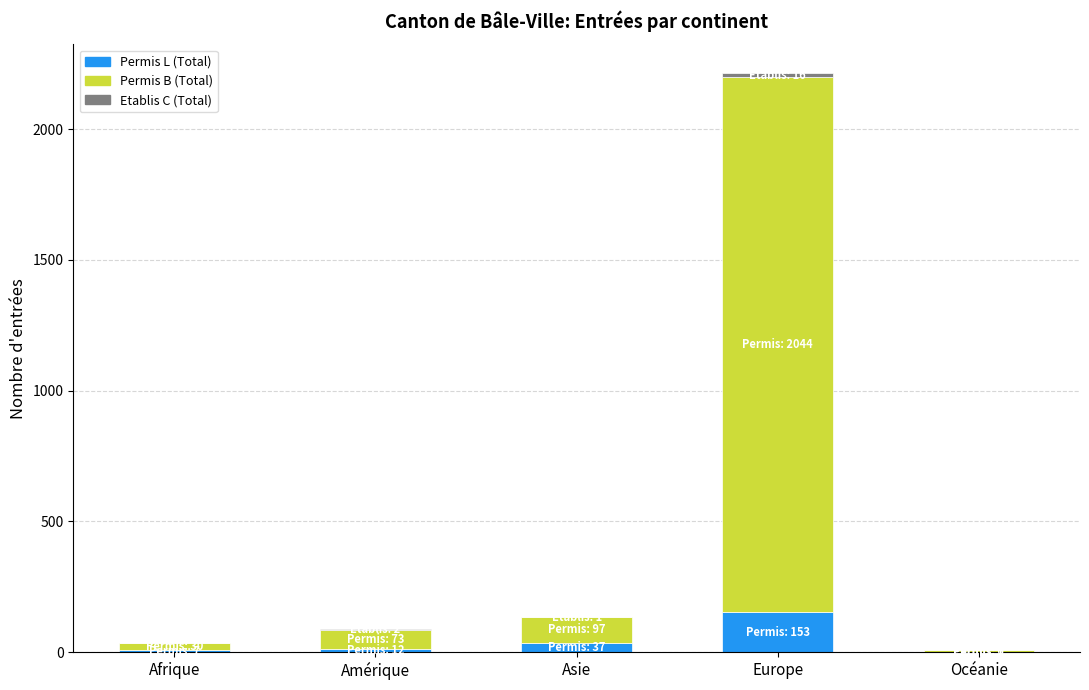

At which label does Permis L (Total) reach its peak?

Europe